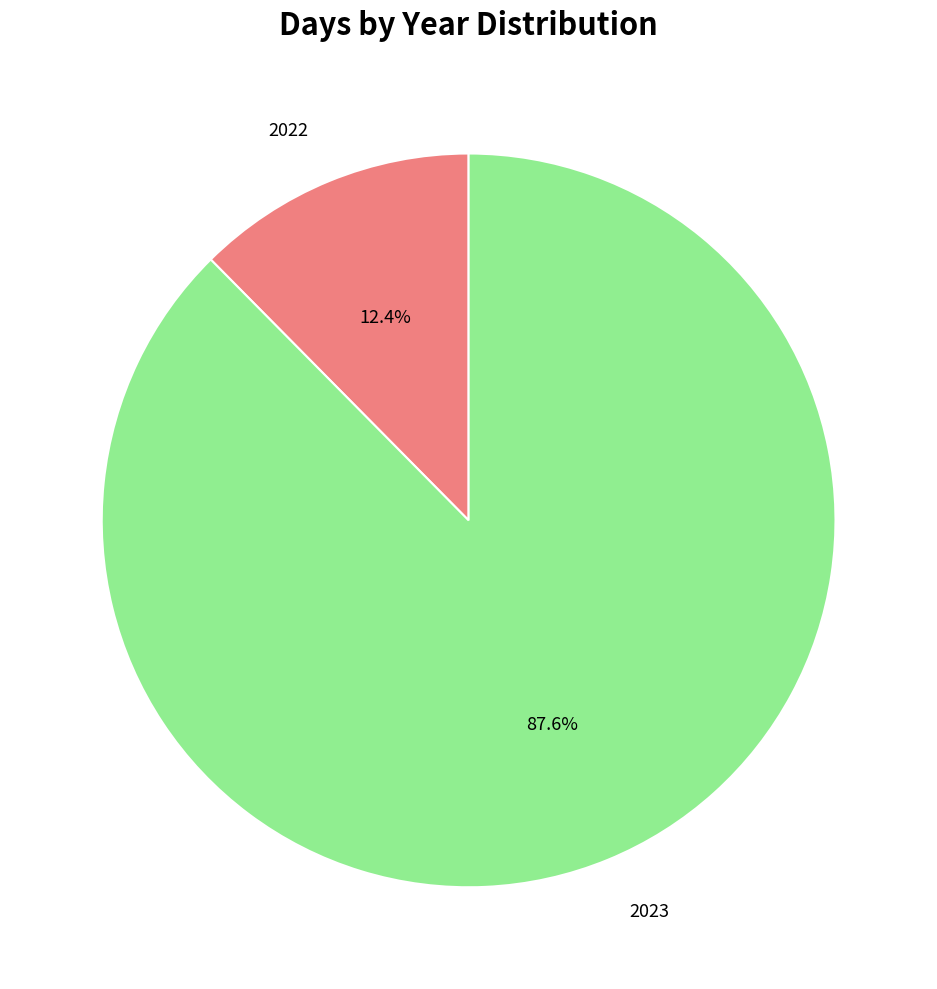

Is there any slice that represents more than half of the pie?

Yes